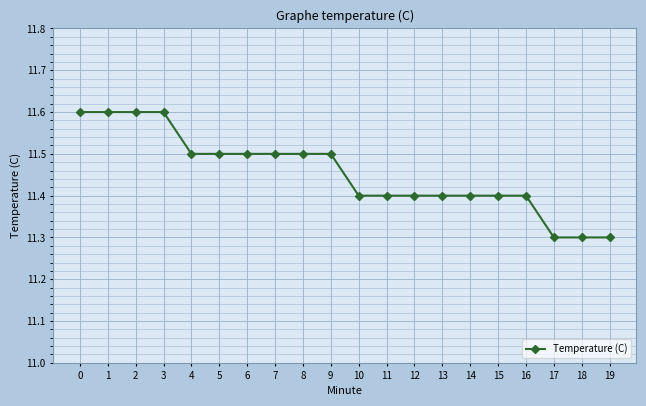

Is it true that the value at 18 is 18.1?

False